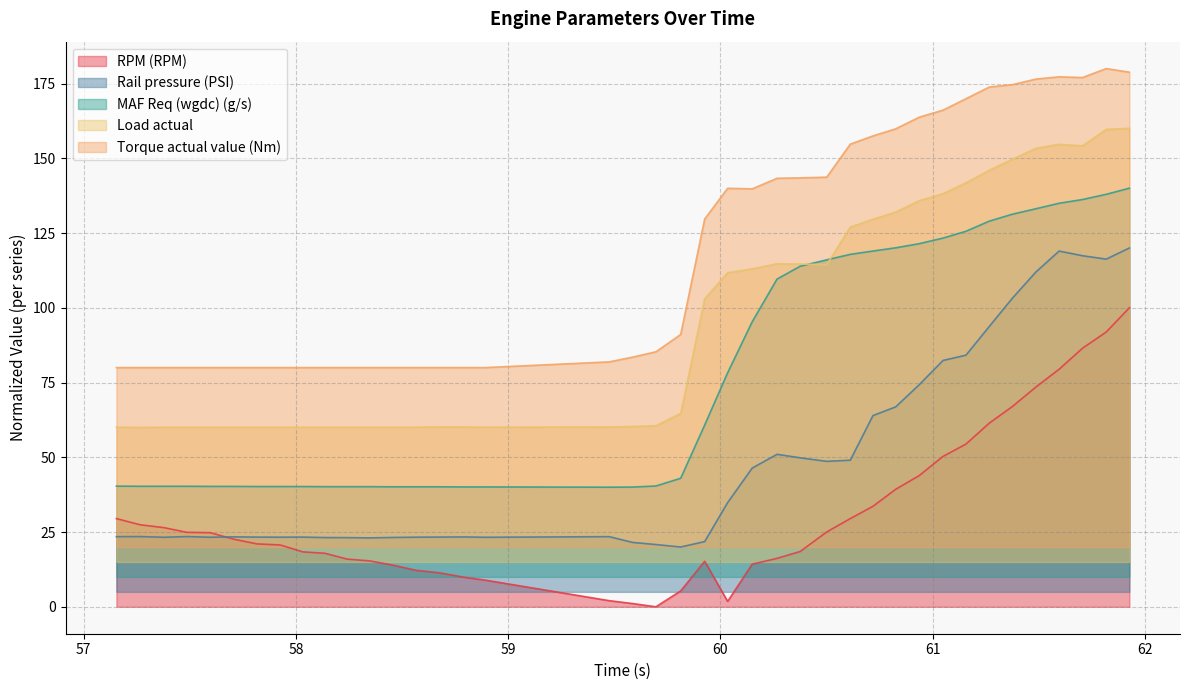

At which category is the sum across all series the highest?

61.927